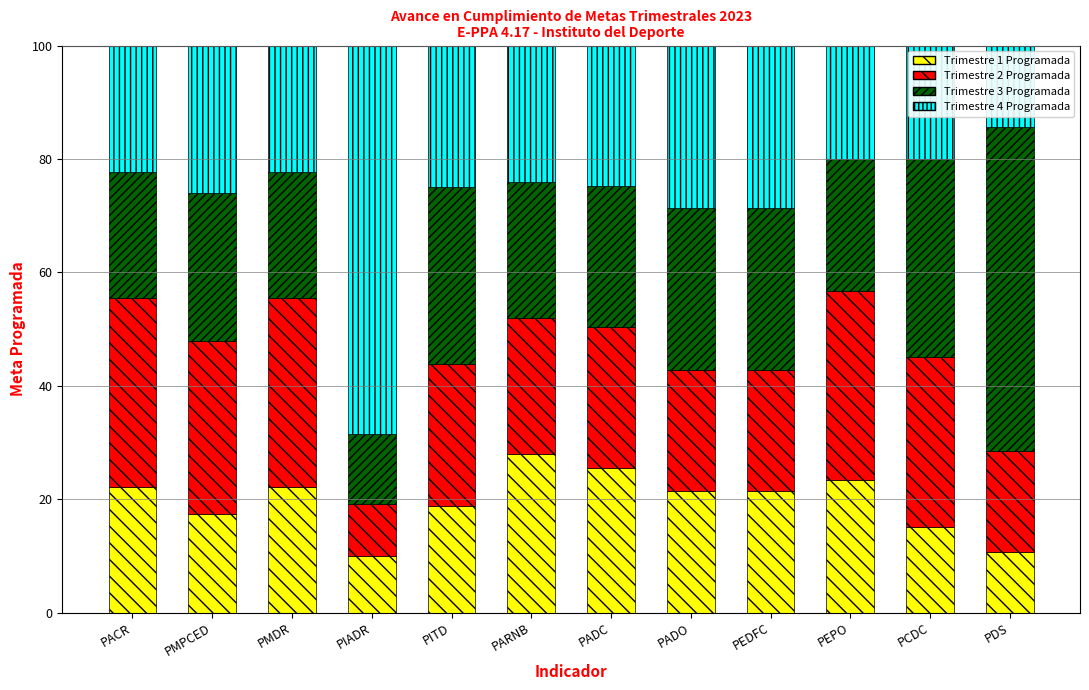

Are the bars grouped side by side (vs. stacked)?

No